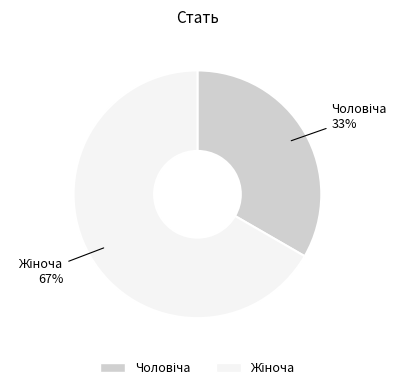

To the nearest percent, what is the average slice percentage?

50%